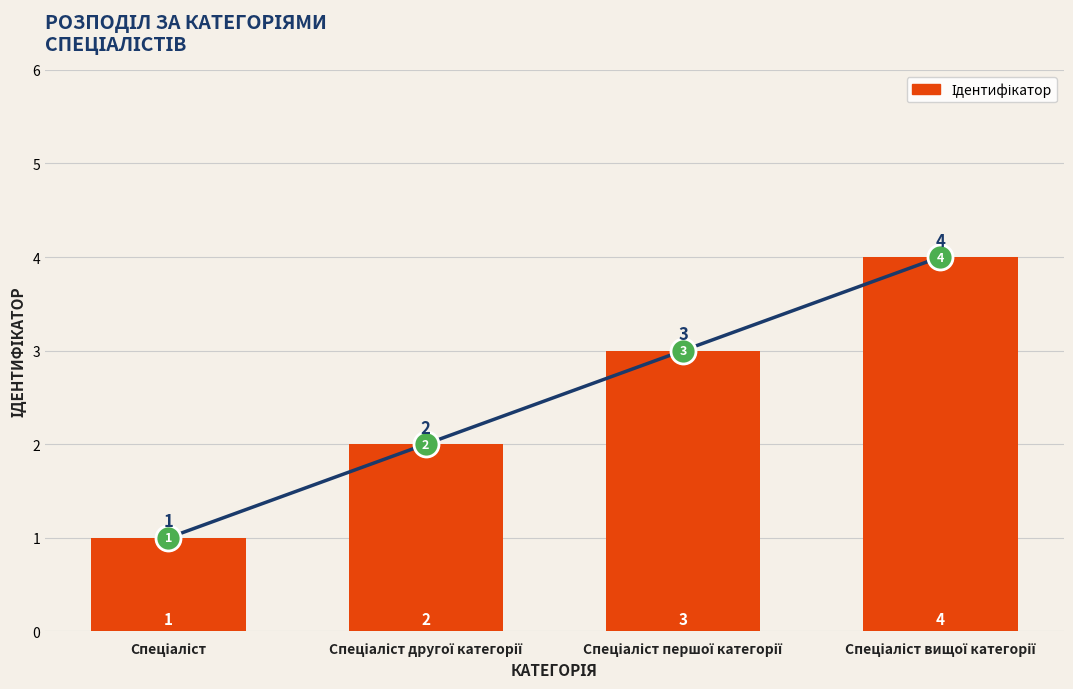

True or false: the data shows 2 at Спеціаліст першої категорії.

False